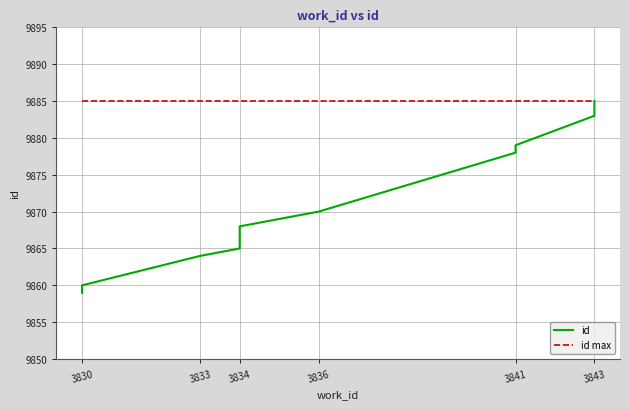

What is the difference between the highest and lowest values at 3843?

2